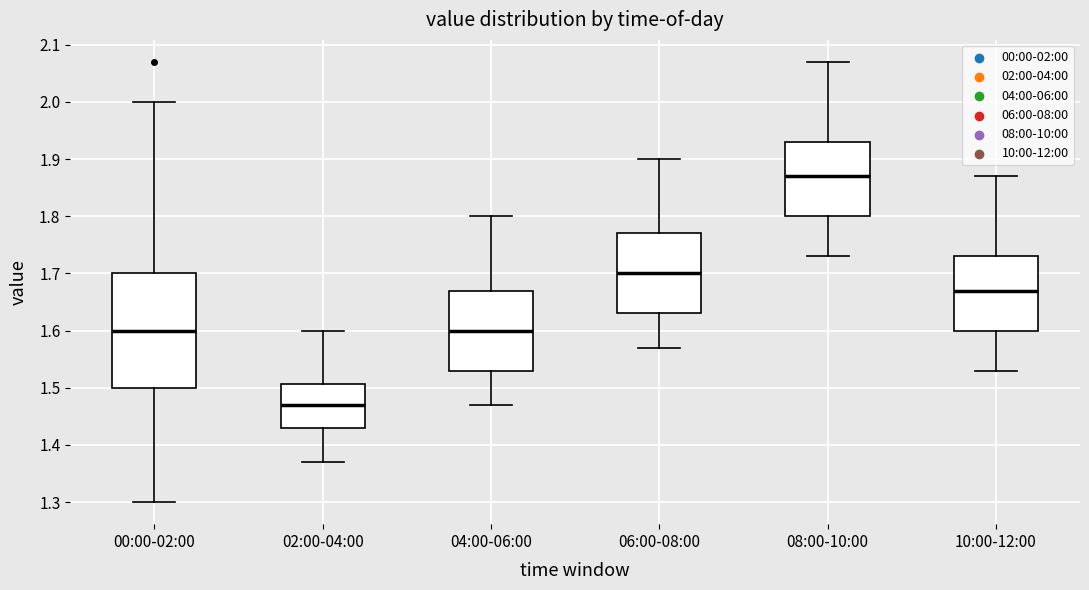

Reading left to right, transcribe this box plot: for each box, give where its median line is, the range the box spans, and where its two whiskers end, as read against the y-axis. The values are not printed on the chart, so give them approximately, as read against the axis.

00:00-02:00: median 1.60, box 1.50 to 1.70, whiskers 1.30 to 2.00
02:00-04:00: median 1.47, box 1.43 to 1.51, whiskers 1.37 to 1.60
04:00-06:00: median 1.60, box 1.53 to 1.67, whiskers 1.47 to 1.80
06:00-08:00: median 1.70, box 1.63 to 1.77, whiskers 1.57 to 1.90
08:00-10:00: median 1.87, box 1.80 to 1.93, whiskers 1.73 to 2.07
10:00-12:00: median 1.67, box 1.60 to 1.73, whiskers 1.53 to 1.87